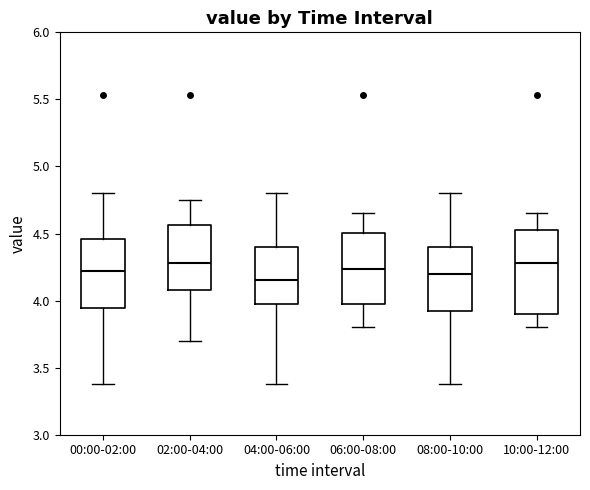

Reading left to right, transcribe this box plot: for each box, give where its median line is, the range the box spans, and where its two whiskers end, as read against the y-axis. The values are not printed on the chart, so give them approximately, as read against the axis.

00:00-02:00: median 4.20, box 3.95 to 4.45, whiskers 3.40 to 4.80
02:00-04:00: median 4.30, box 4.10 to 4.55, whiskers 3.70 to 4.75
04:00-06:00: median 4.15, box 4.00 to 4.40, whiskers 3.40 to 4.80
06:00-08:00: median 4.25, box 4.00 to 4.50, whiskers 3.80 to 4.65
08:00-10:00: median 4.20, box 3.90 to 4.40, whiskers 3.40 to 4.80
10:00-12:00: median 4.30, box 3.90 to 4.55, whiskers 3.80 to 4.65